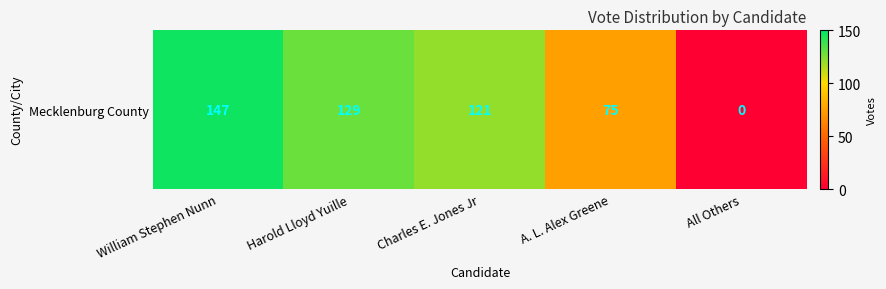

What is the change in value from Harold Lloyd Yuille to A. L. Alex Greene?

-54